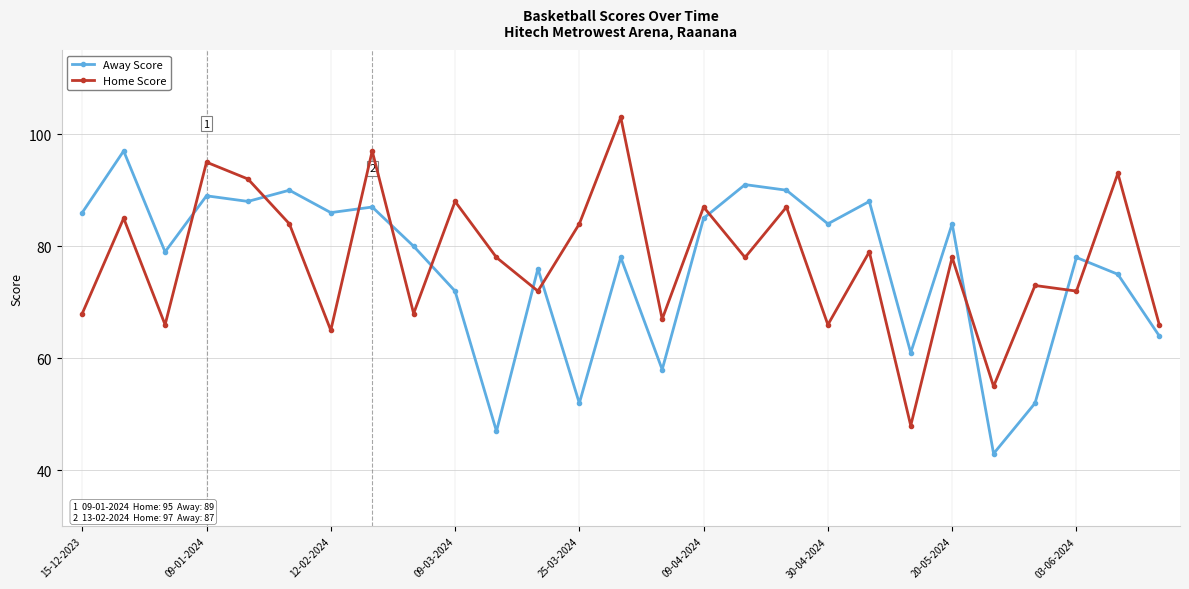

List the series in order of their peak value, highest first.

Home Score, Away Score